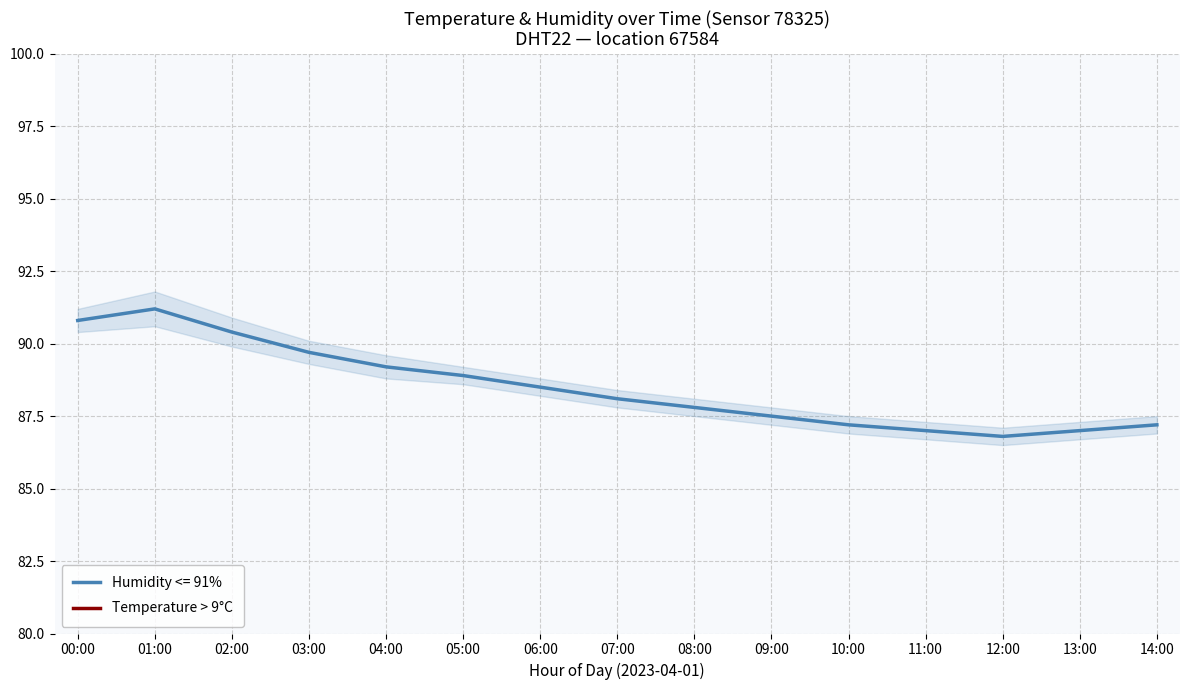

The Humidity <= 91% series shows 143.2 at 08:00. True or false?

False